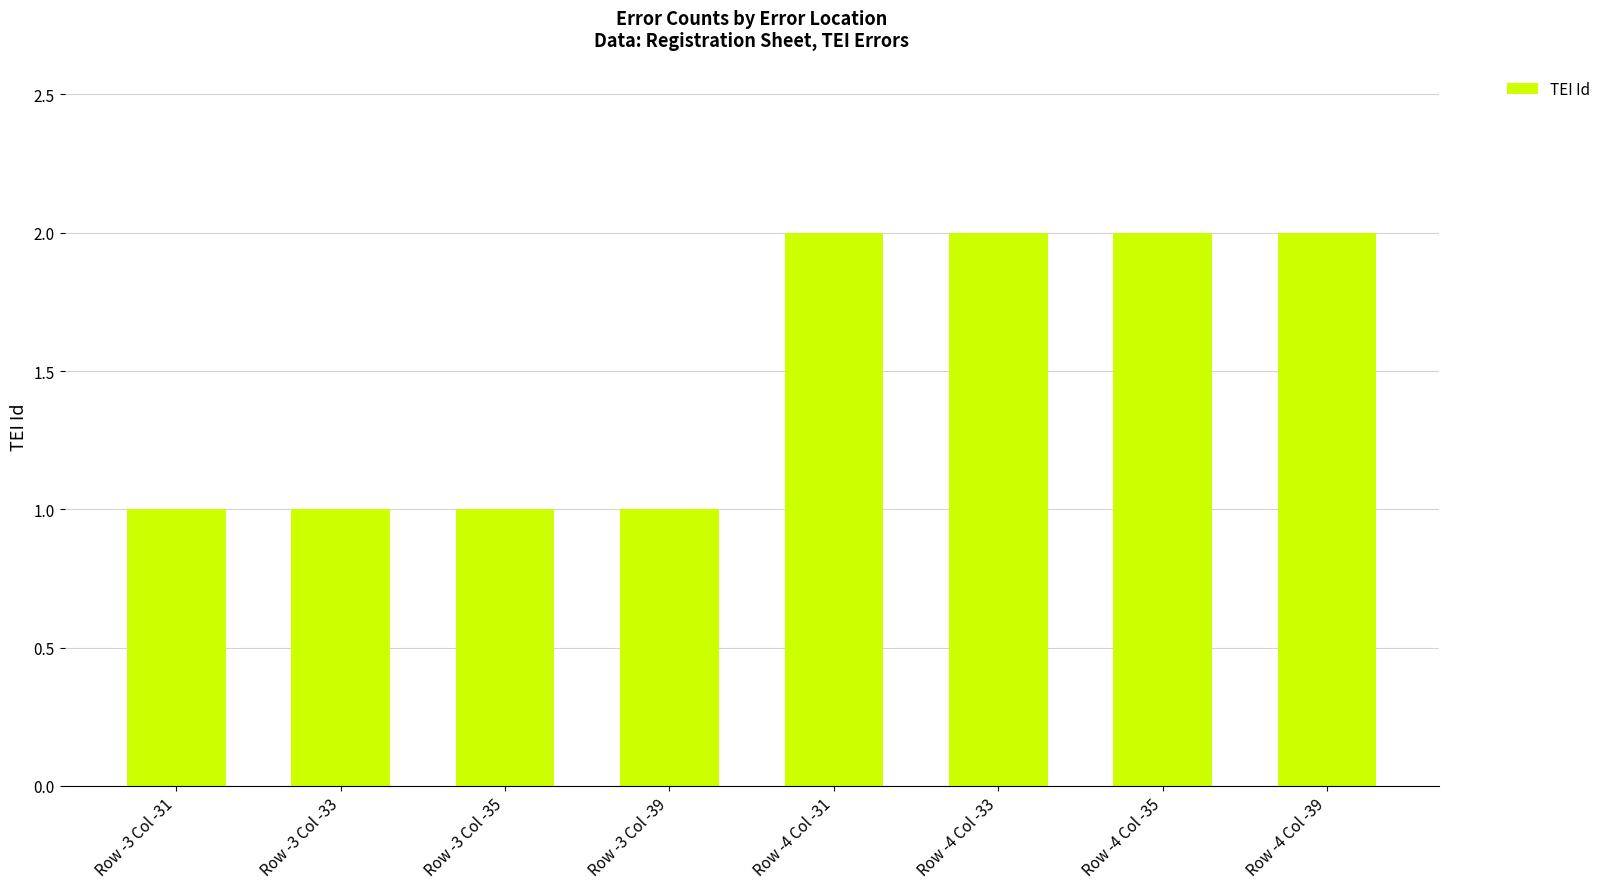

What is the label of the 7th bar from the left?

Row -4 Col -35